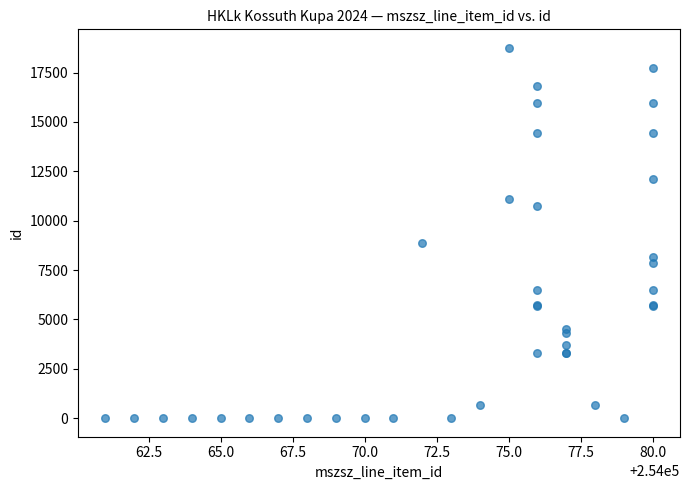

What Y value in the scatter plot is closest to 9374?

8893